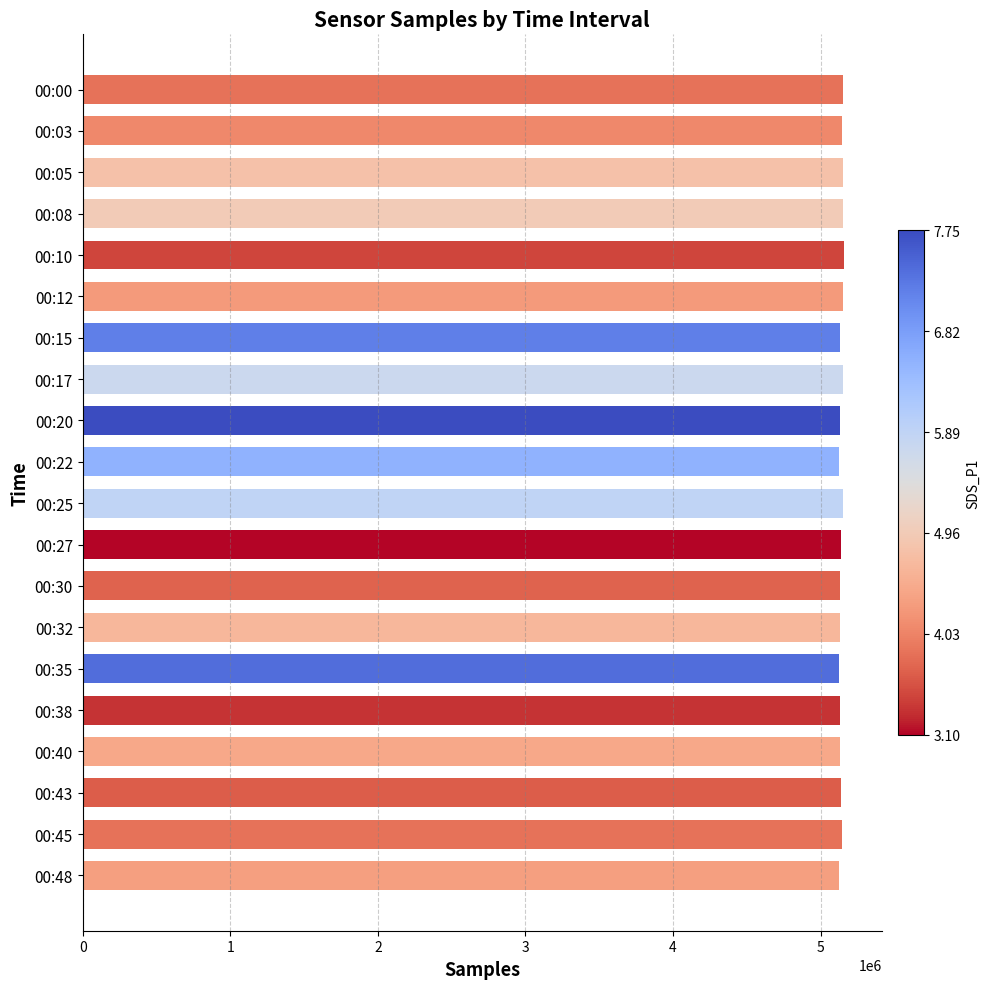

What is the minimum value shown in the chart?

5125230